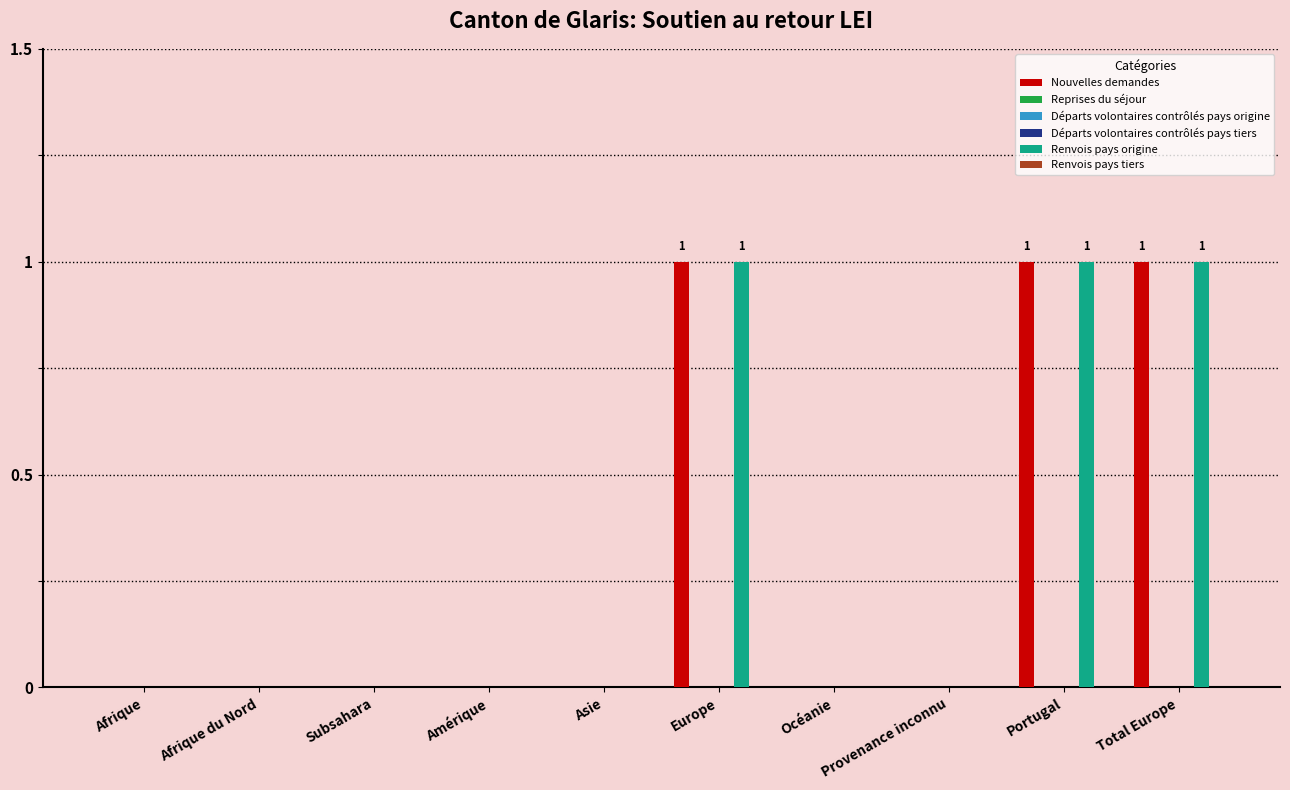

What is the highest value of the Nouvelles demandes series?

1